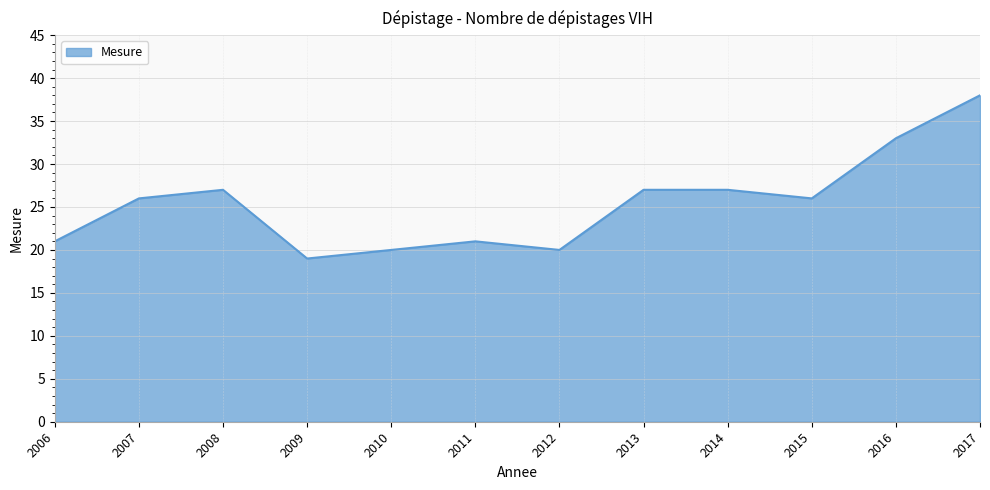

What is the change in value from 2006 to 2014?

+6